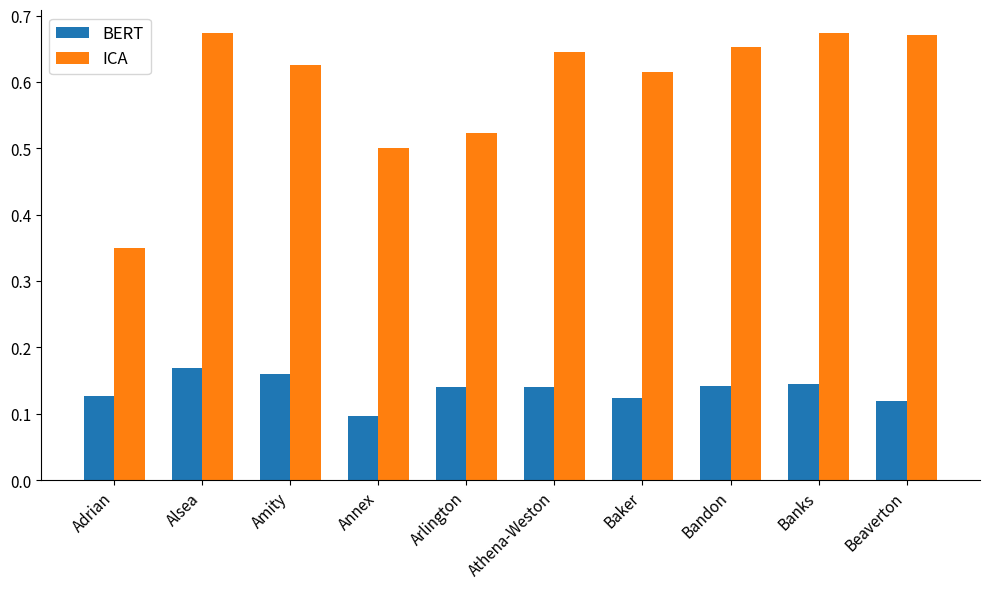

What are all the series names shown in the legend?

BERT, ICA